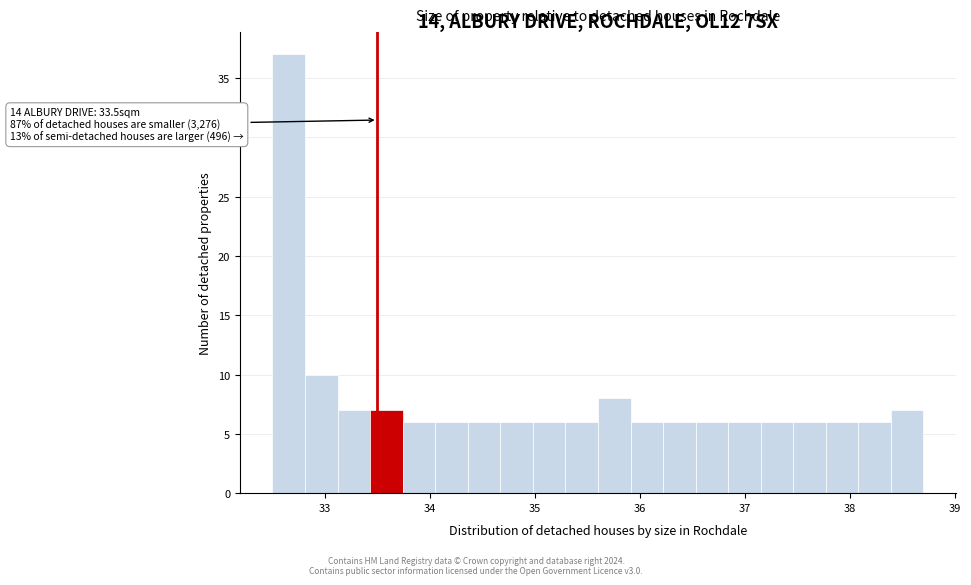

Read against the x-axis, roughly where is the centre of the tallest bar?

32.7